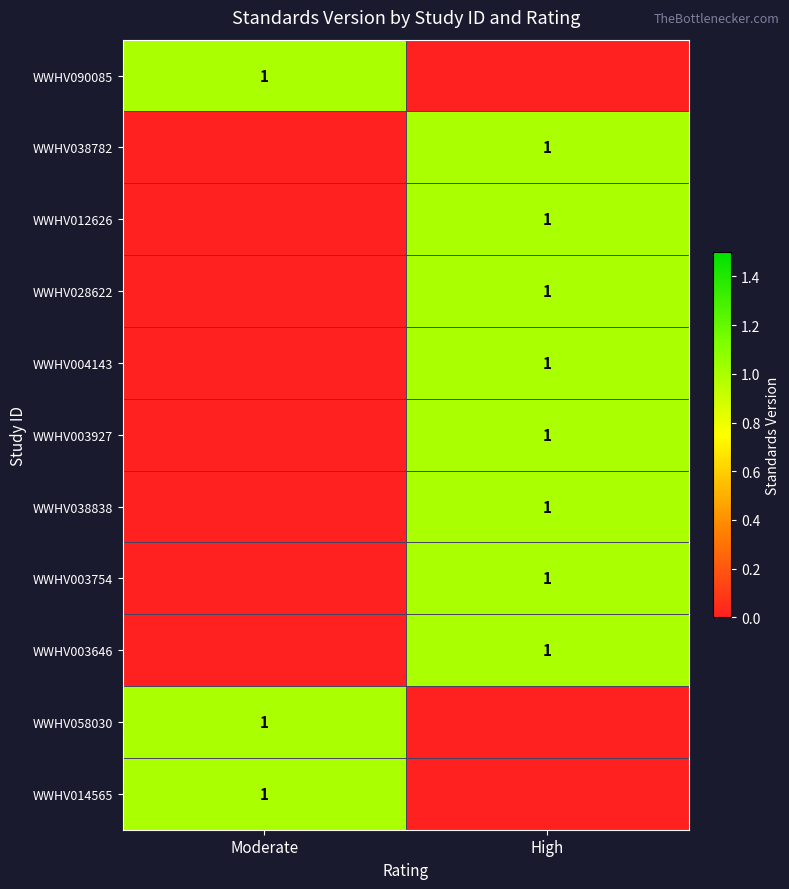

Which label corresponds to the largest value in the chart?

Moderate